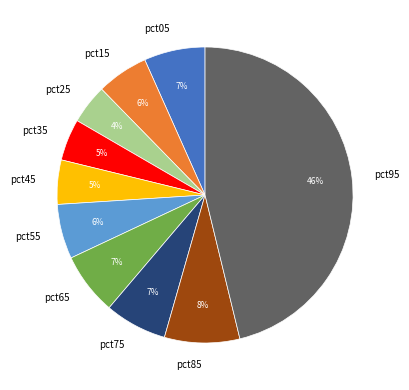

Do pct15 and pct45 together represent more than half of the pie?

No